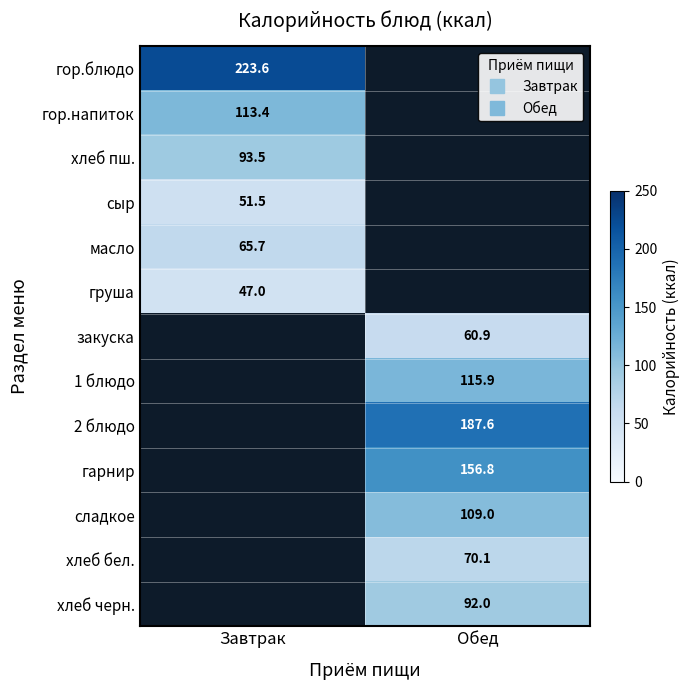

Between Завтрак and Обед, which is larger?

Обед